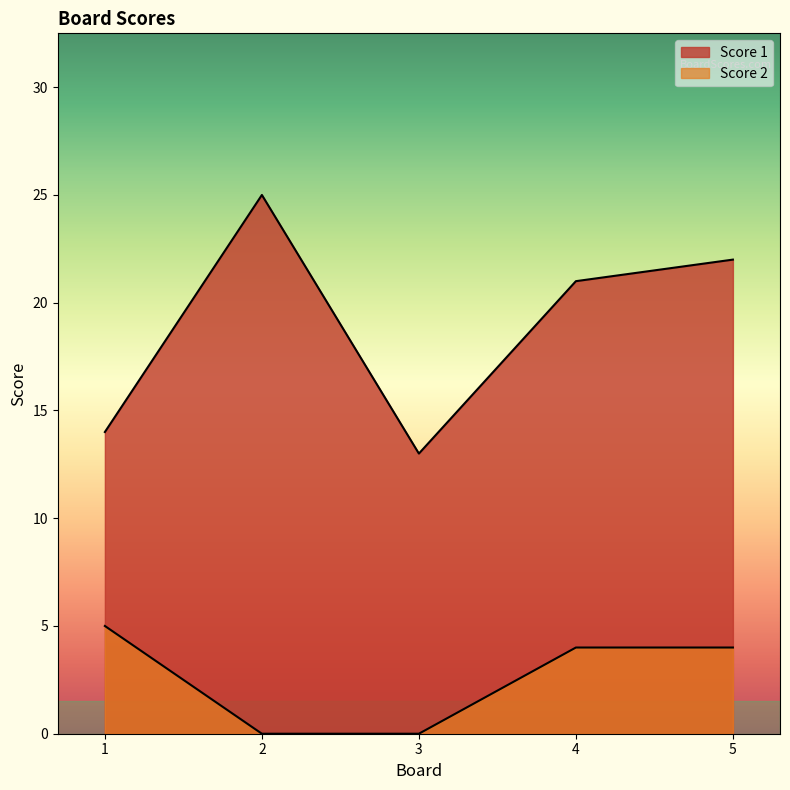

At which label does Score 1 first exceed 21?

2